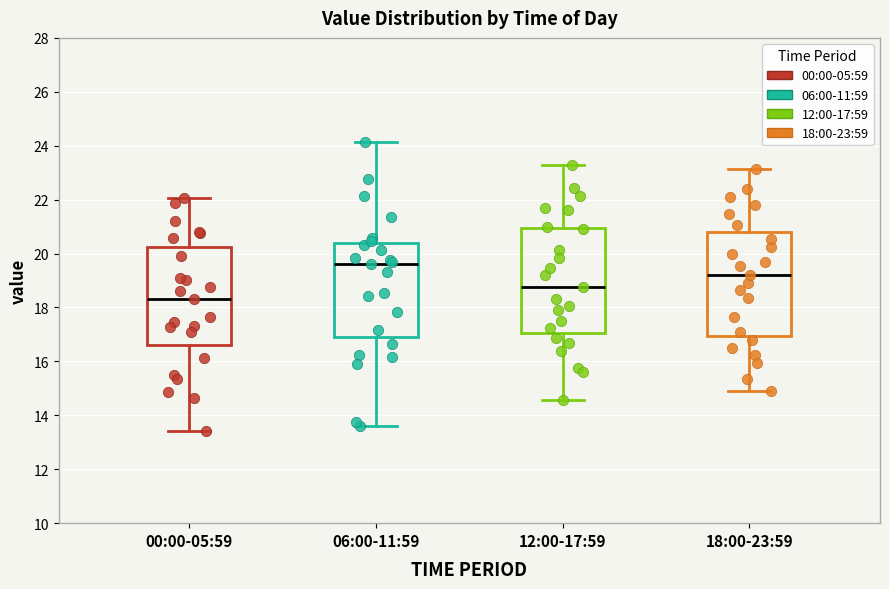

Reading left to right, read every box against the y-axis: the position of its median line, the range the box covers, and the ends of its whiskers. The values are not printed on the chart, so give them approximately, as read against the axis.

00:00-05:59: median 18.4, box 16.6 to 20.2, whiskers 13.4 to 22.0
06:00-11:59: median 19.6, box 17.0 to 20.4, whiskers 13.6 to 24.2
12:00-17:59: median 18.8, box 17.0 to 21.0, whiskers 14.6 to 23.4
18:00-23:59: median 19.2, box 17.0 to 20.8, whiskers 15.0 to 23.2